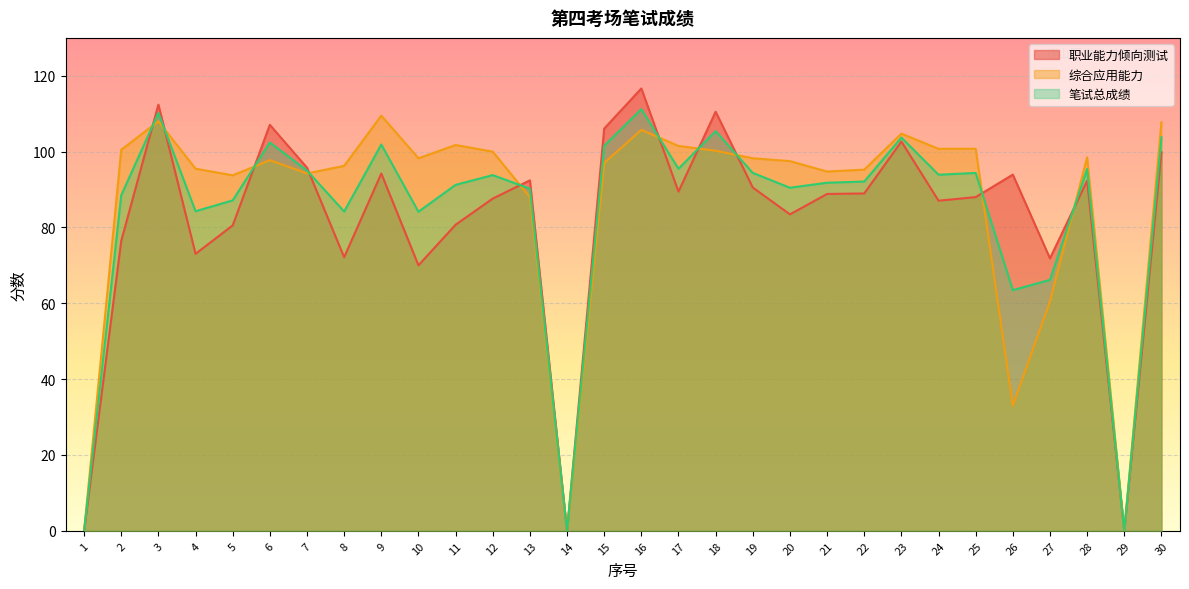

After their last crossing, which series has the higher values: 综合应用能力 or 笔试总成绩?

综合应用能力